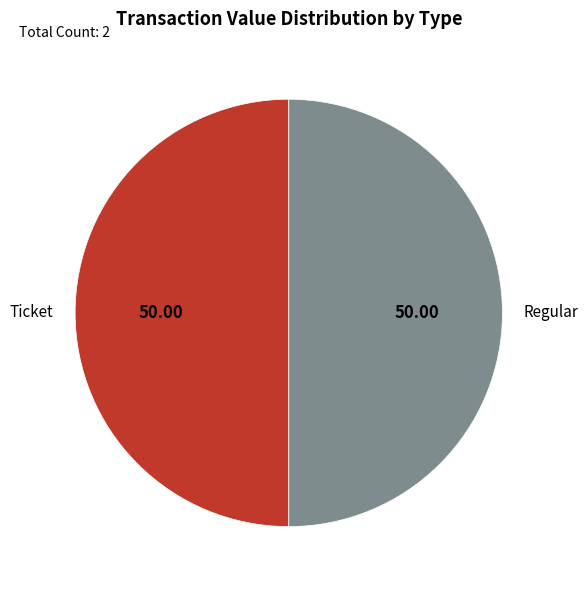

How many segments does this pie chart have?

2